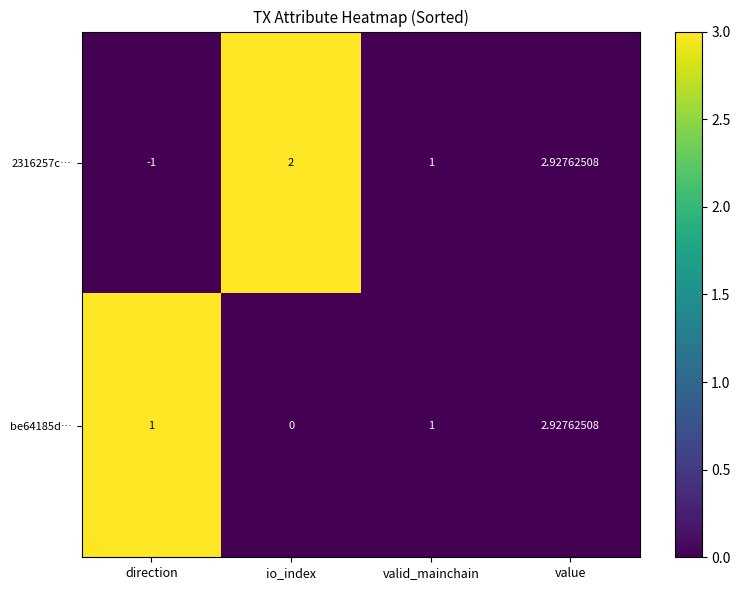

What is the total value across all series at direction?

0.0